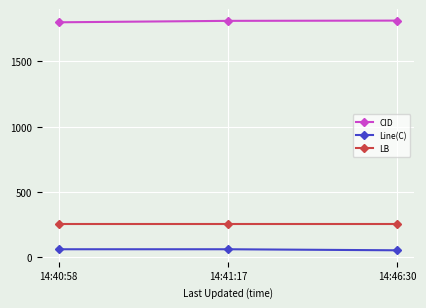

Is this an area chart (filled region under the line)?

No